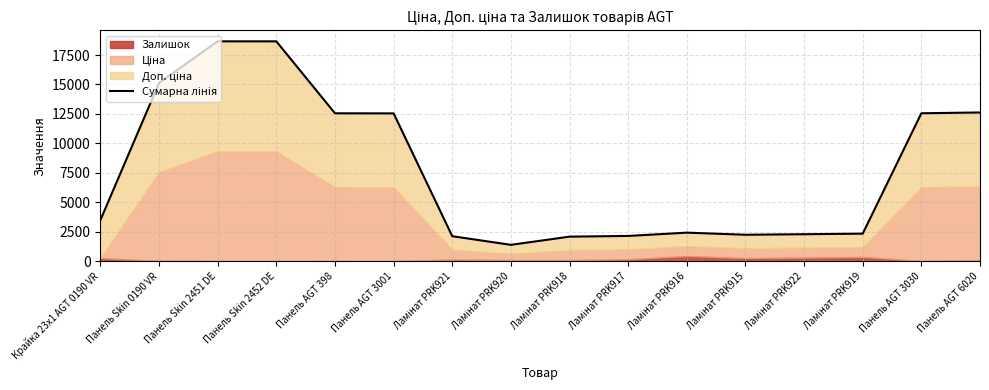

What is the label of the 1st point from the right?

Панель AGT 6020